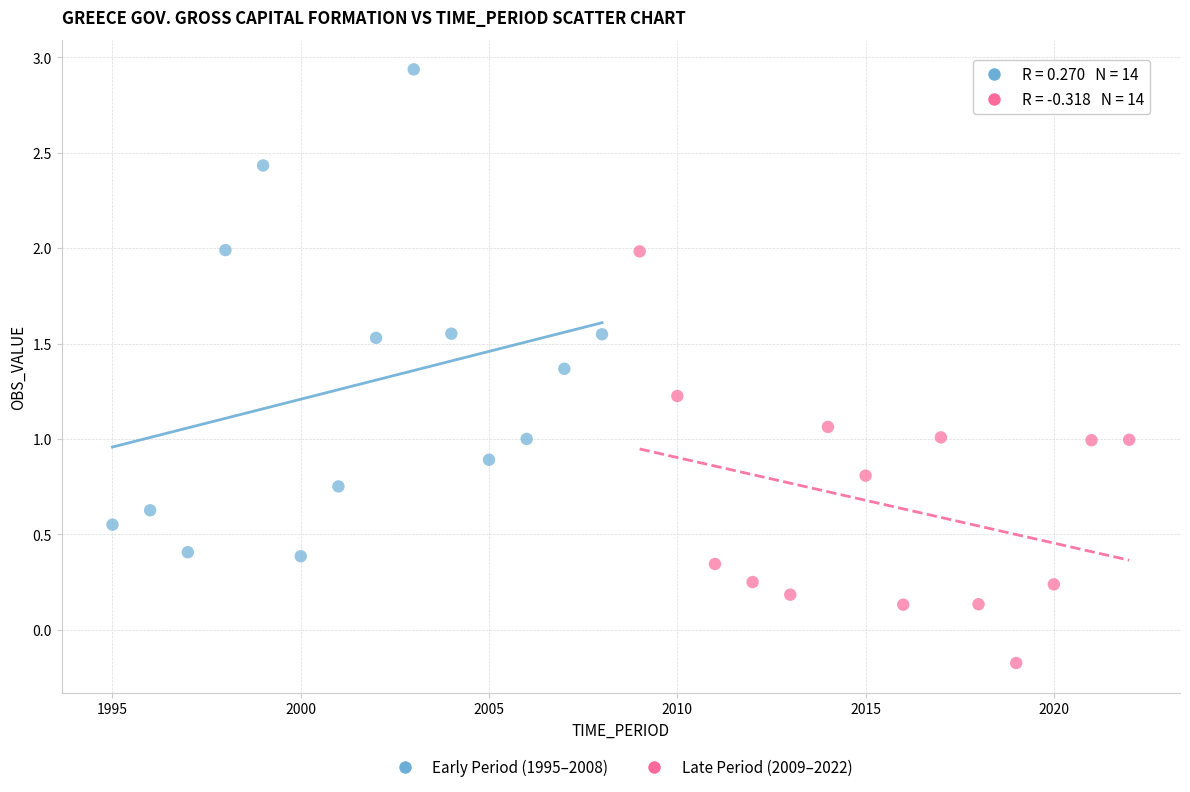

Which series reaches the maximum Y coordinate?

Early Period (1995–2008)